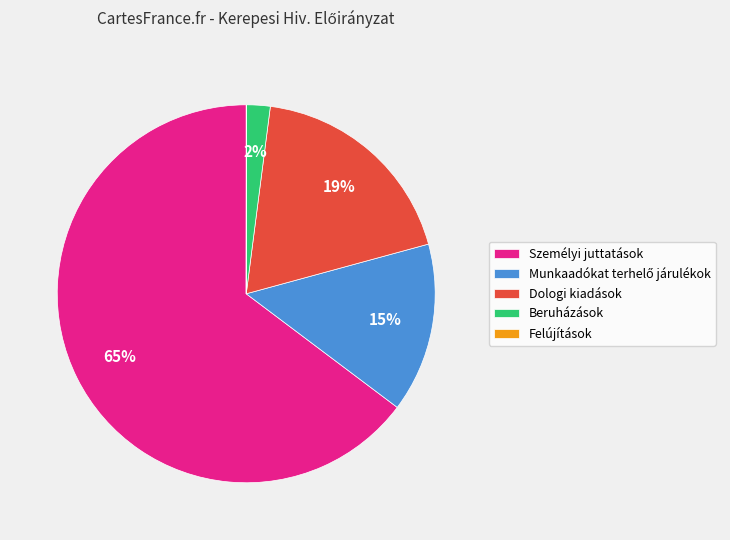

To the nearest percent, what is the combined percentage of Személyi juttatások and Dologi kiadások?

83%